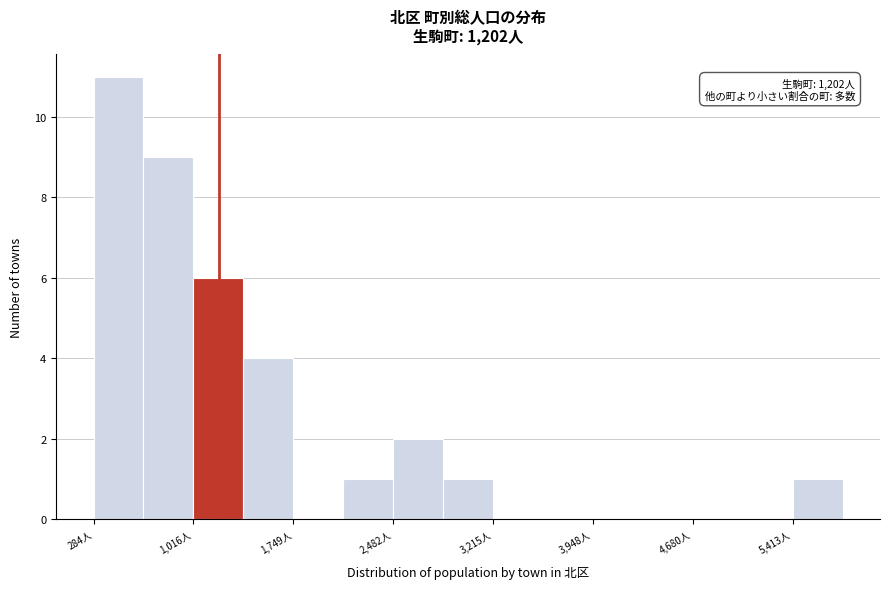

Read against the x-axis, roughly where is the centre of the tallest bar?

500